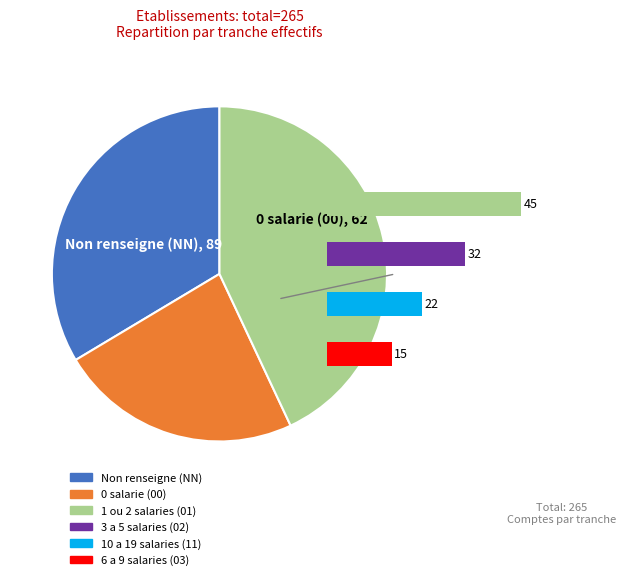

To the nearest percent, what is the average slice percentage?

17%